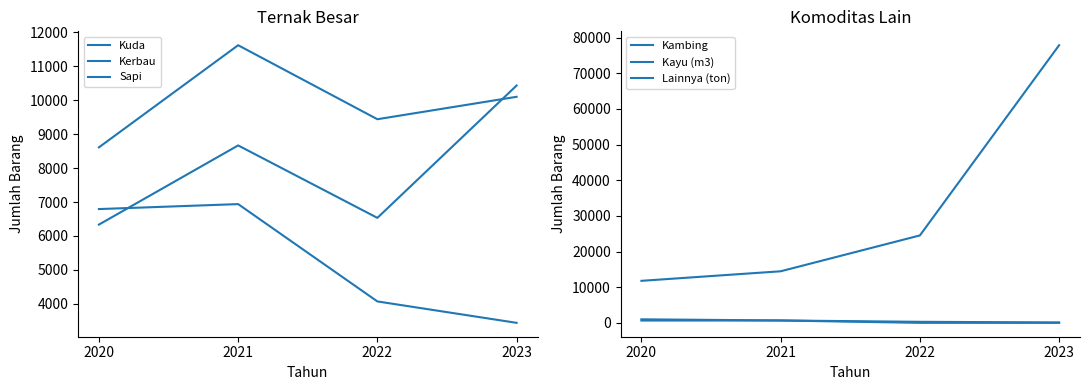

Between 2020 and 2023, which is larger?

2023